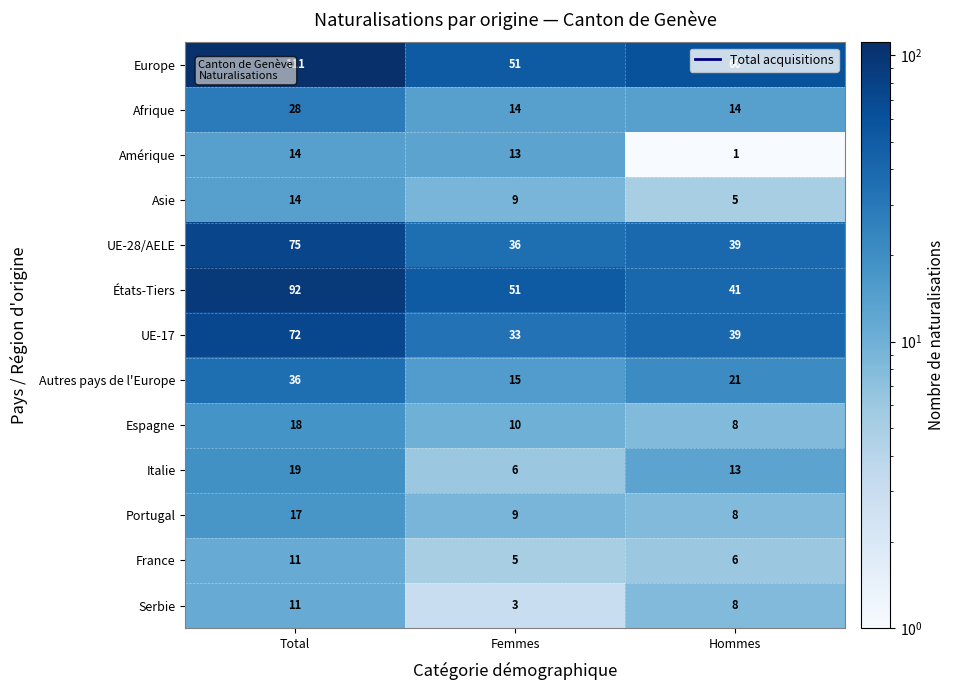

Which category has the highest value across all series?

Total